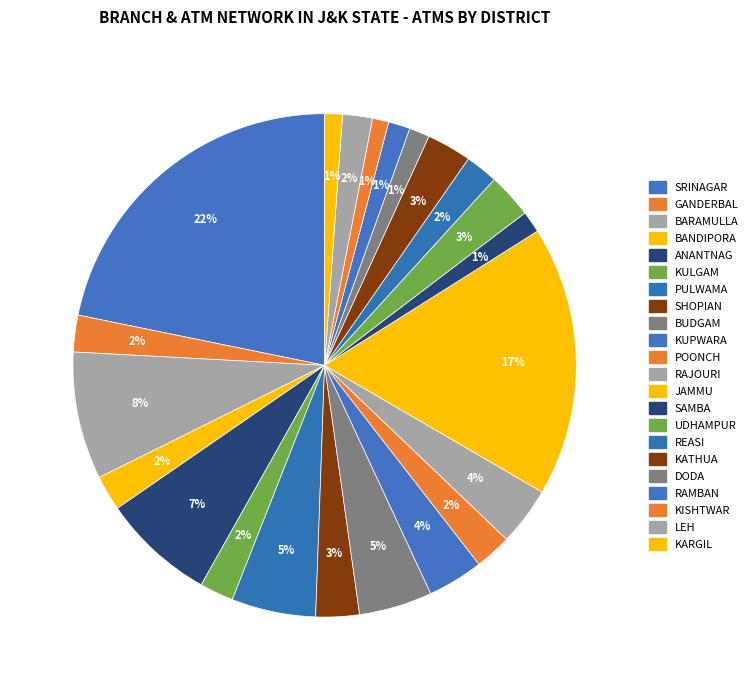

To the nearest percent, what portion does SHOPIAN represent?

3%